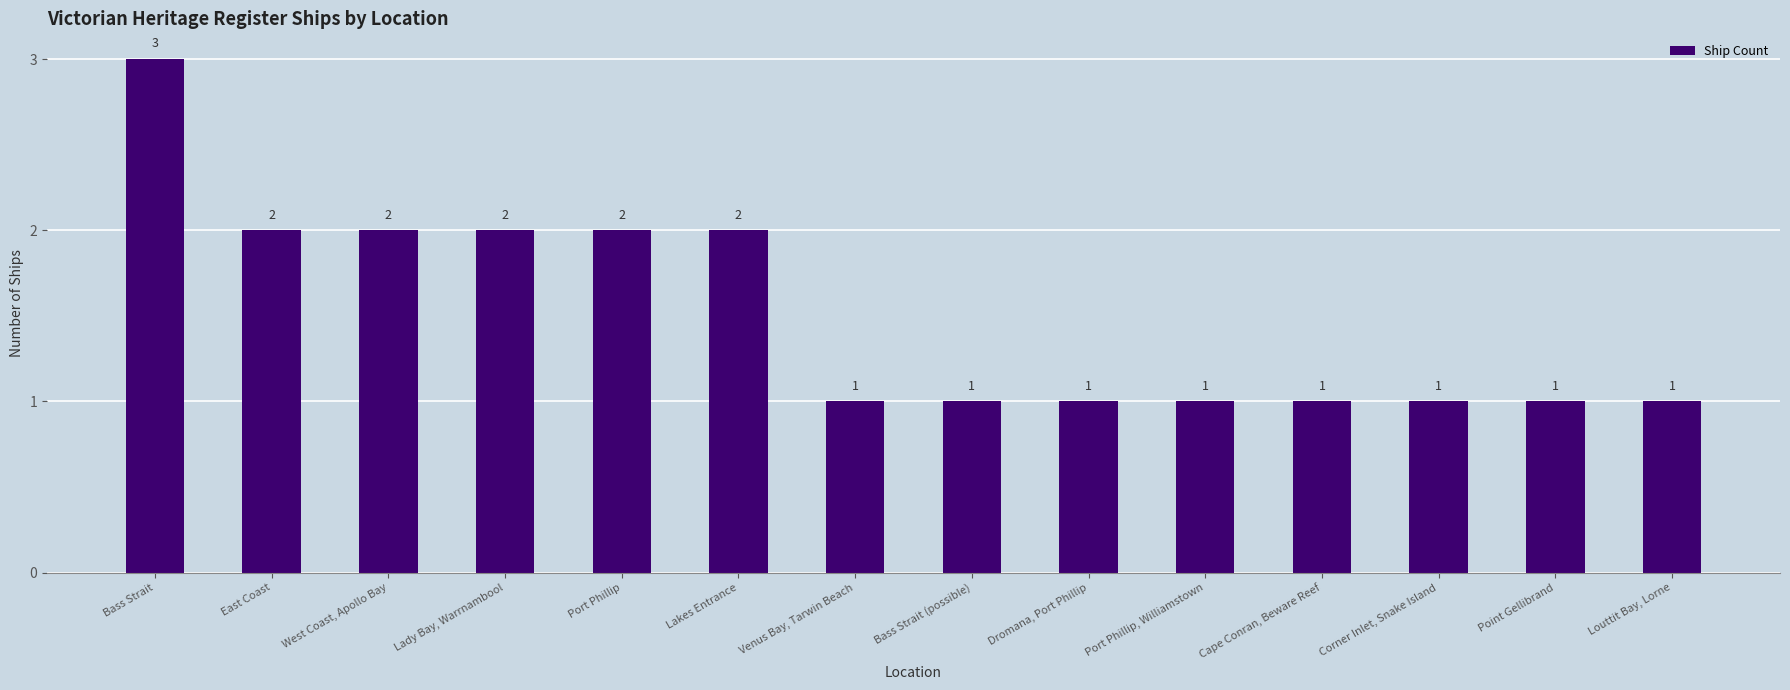

What is the change in value from Bass Strait to Lakes Entrance?

-1